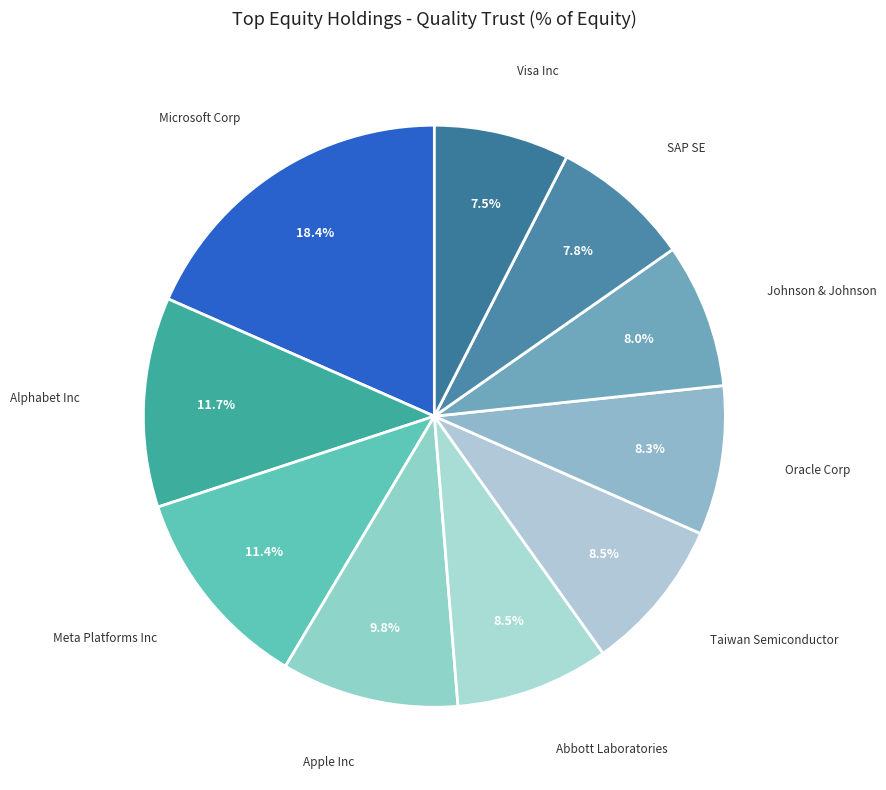

Which has a higher value, Apple Inc or Microsoft Corp?

Microsoft Corp